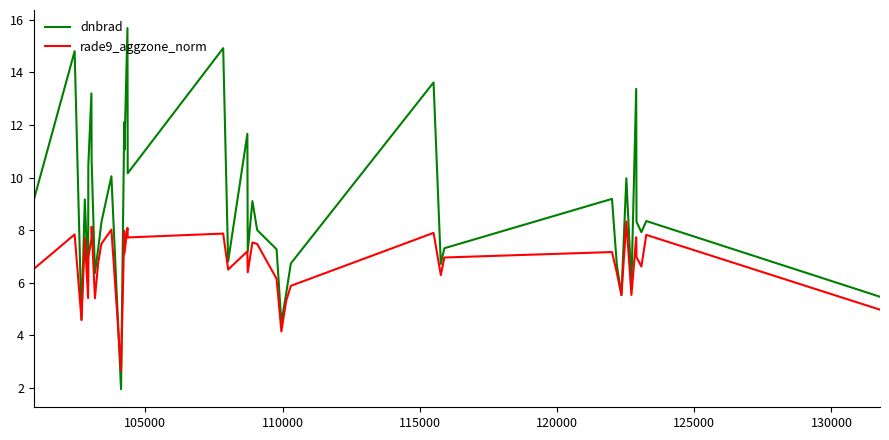

Which series has the largest total across all categories?

dnbrad